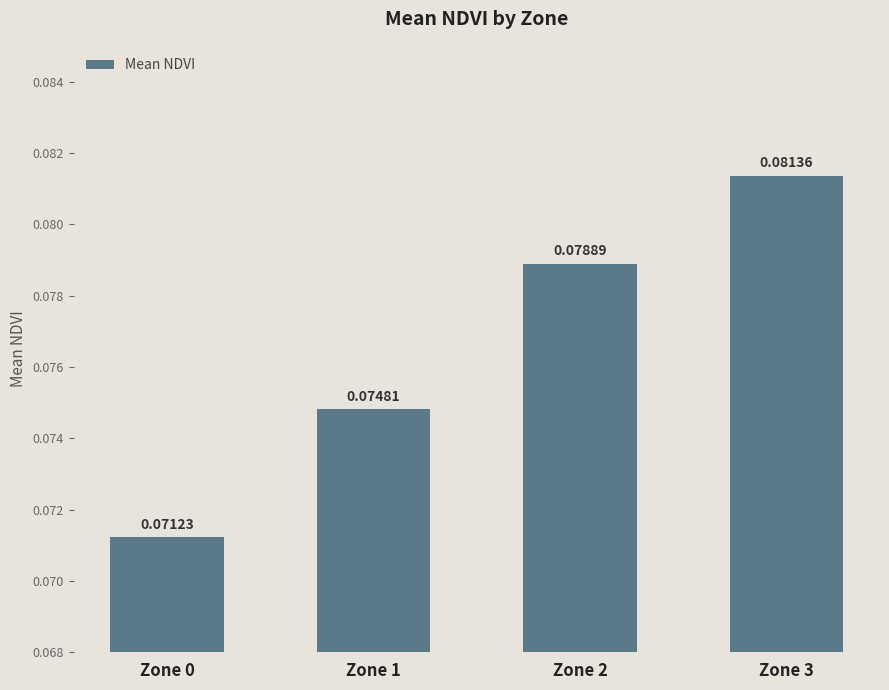

How many series are shown in this chart?

1